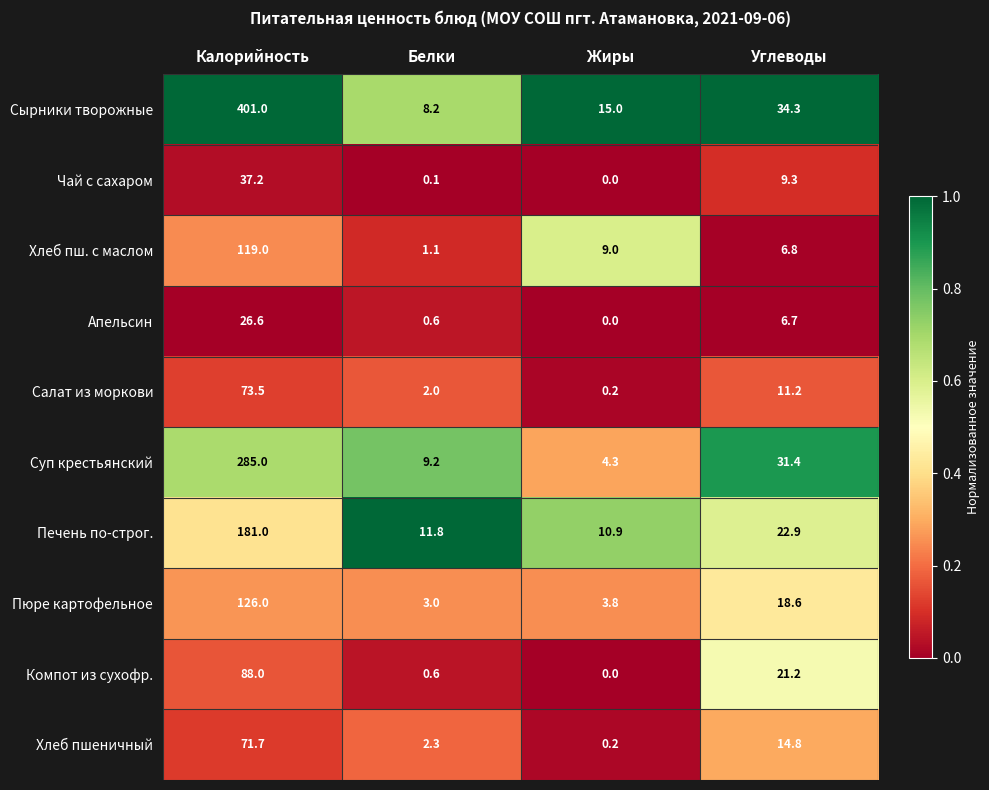

Which label corresponds to the largest value in the chart?

Калорийность